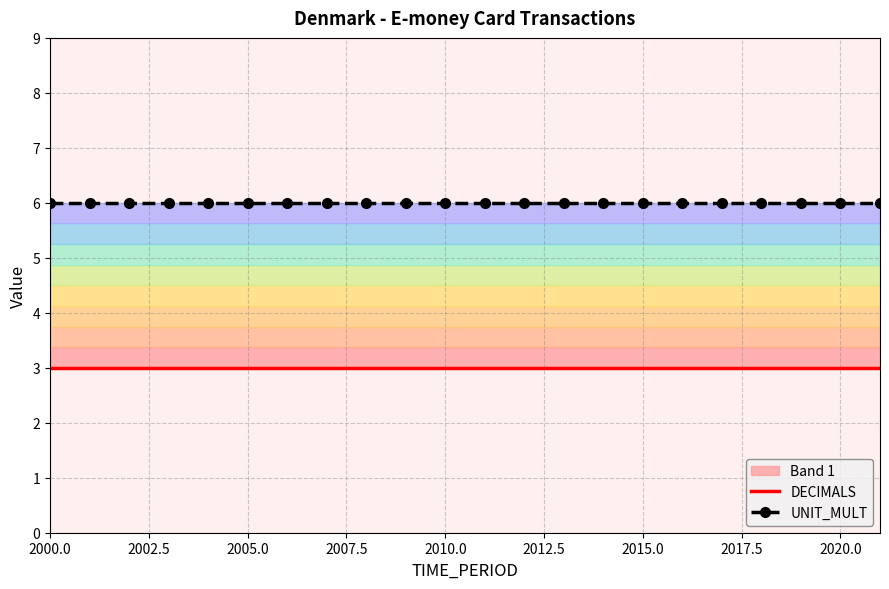

The DECIMALS series shows 3 at 2010.0. True or false?

True